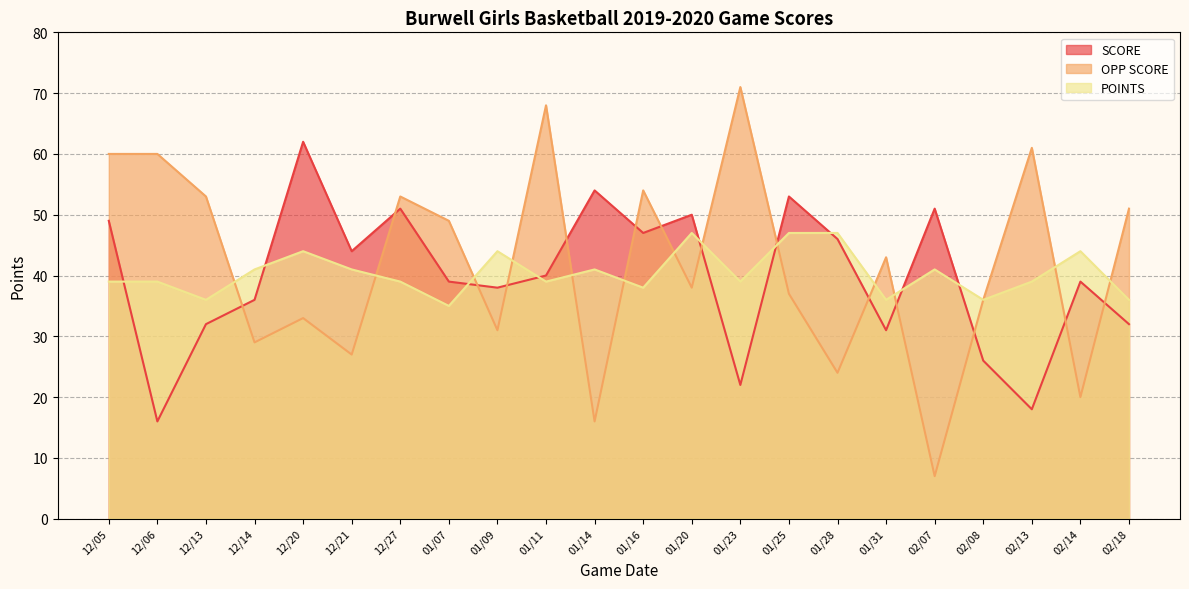

What is the label of the 2nd point from the right?

02/14